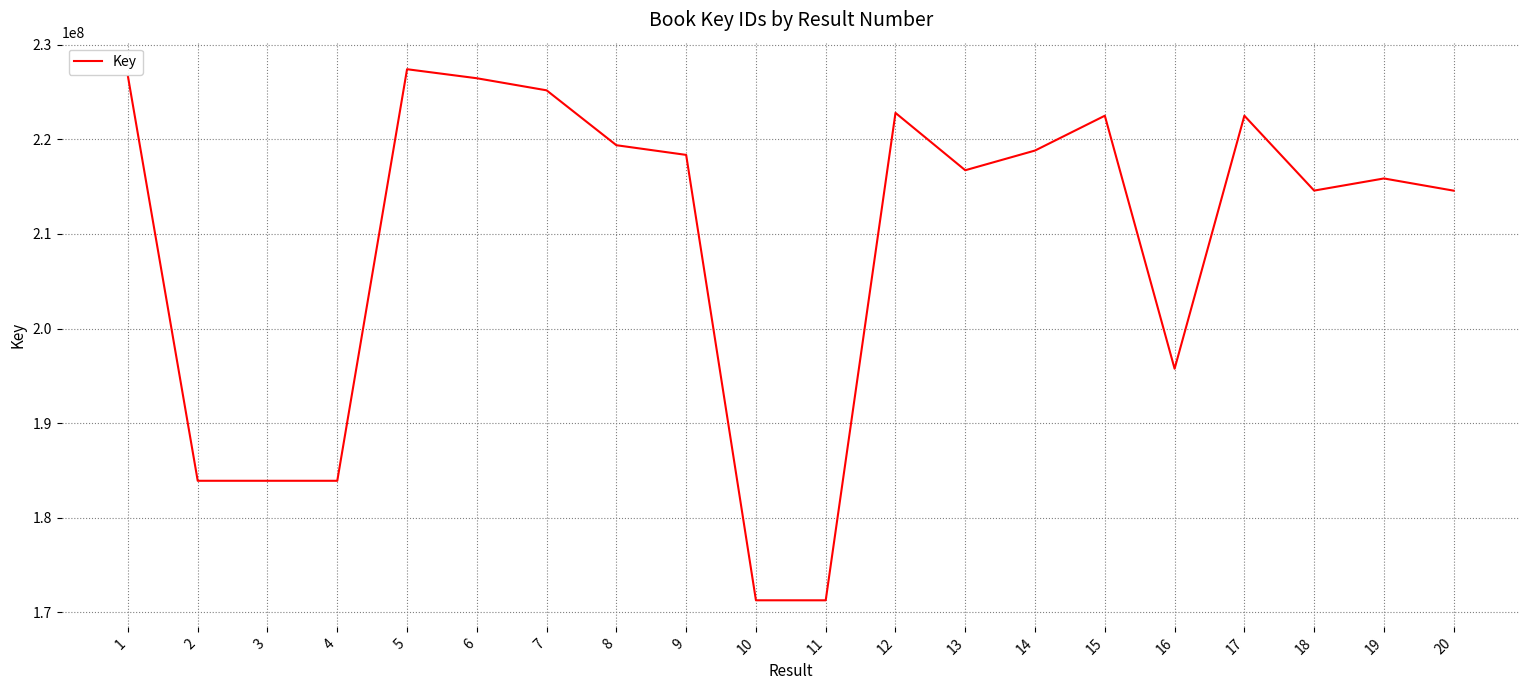

Is it true that the value at 3 is 183914086?

True